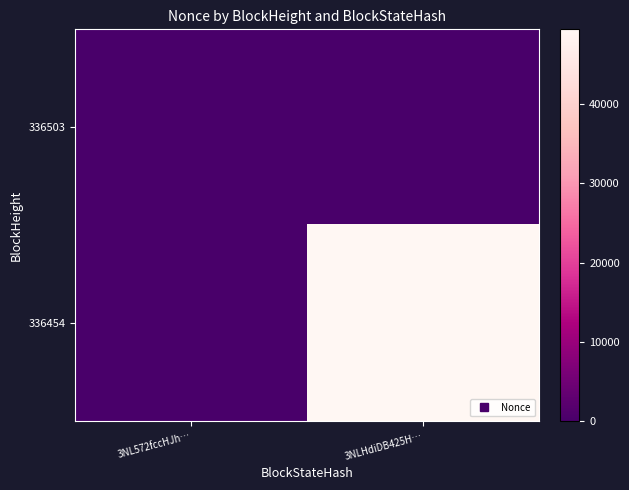

Rank the series by their maximum value, from highest to lowest.

336454, 336503